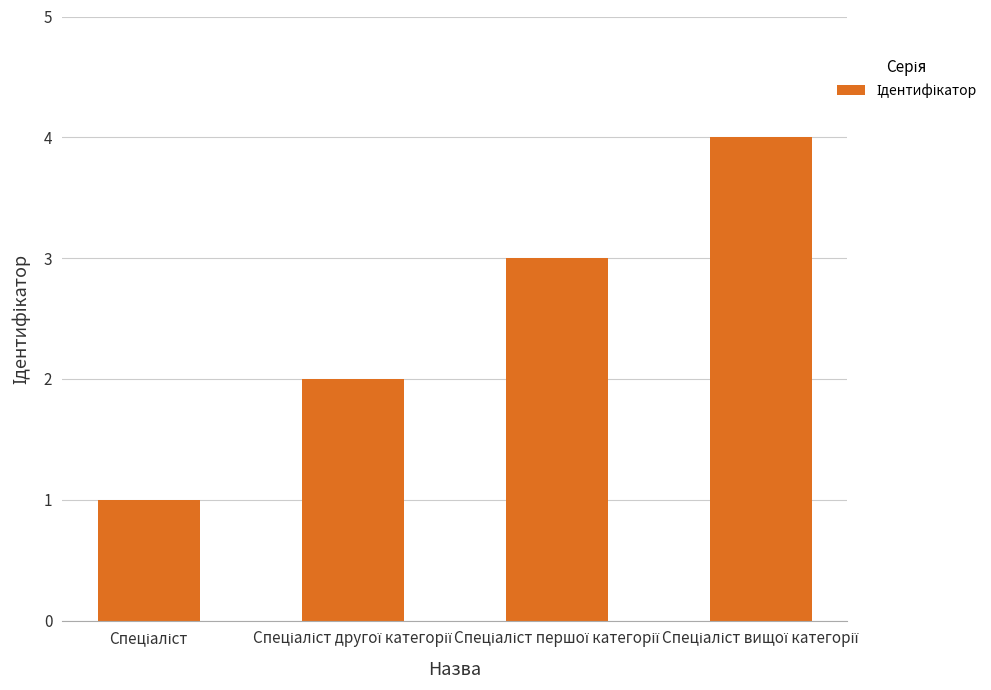

How many data points are less than 3?

2